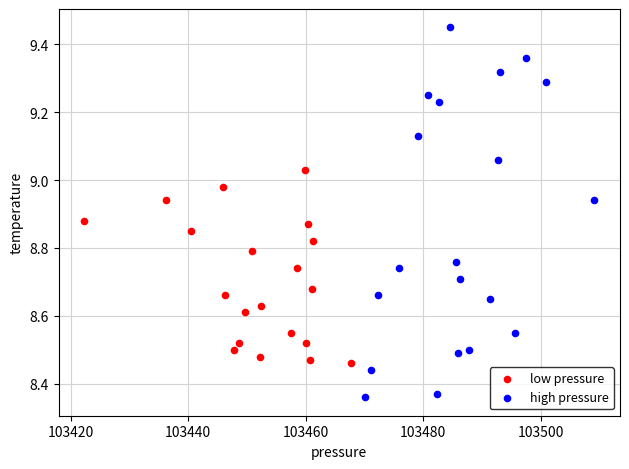

Which series has the widest spread of Y values?

high pressure